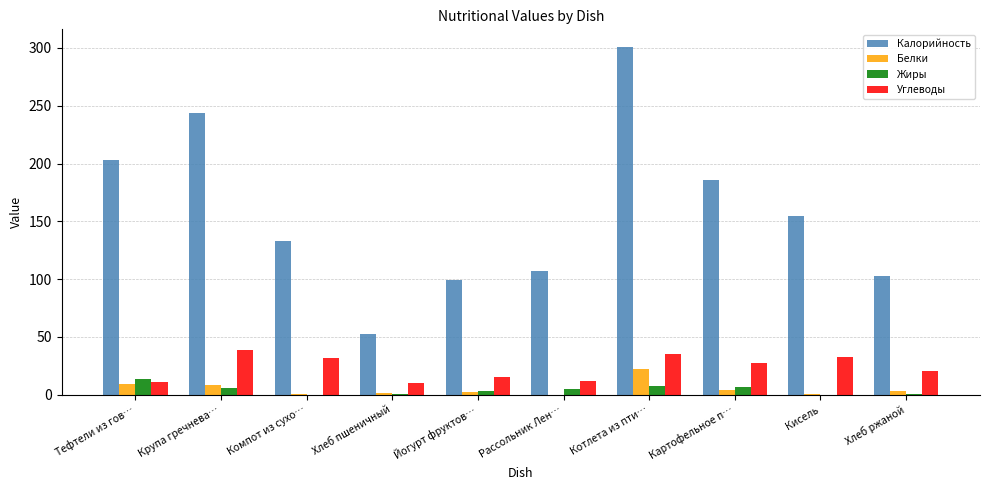

The value of Жиры at Котлета из пти… is 7.7. True or false?

True